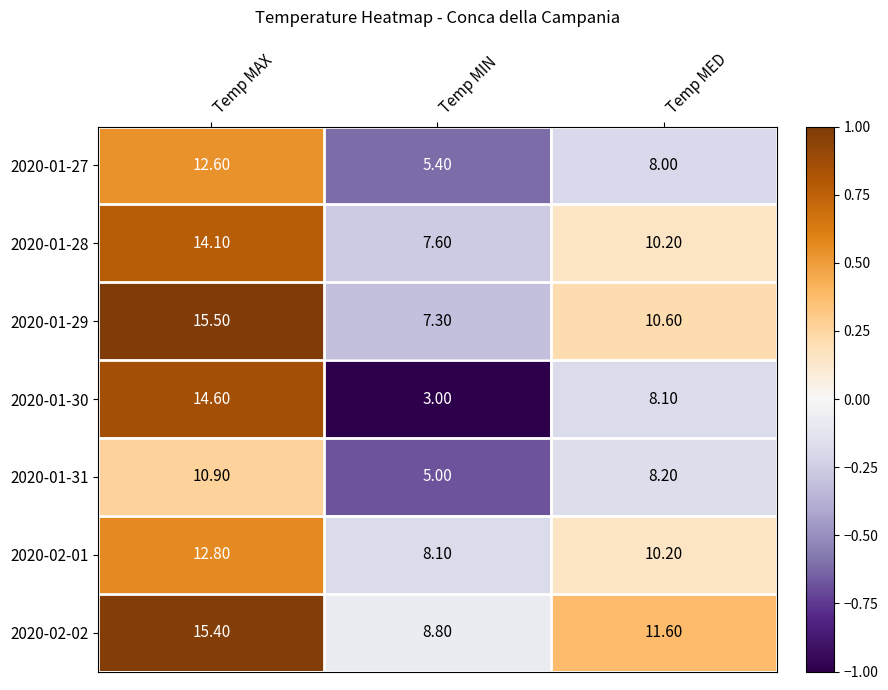

Between Temp MAX and Temp MED, which series saw the biggest shift?

2020-01-30